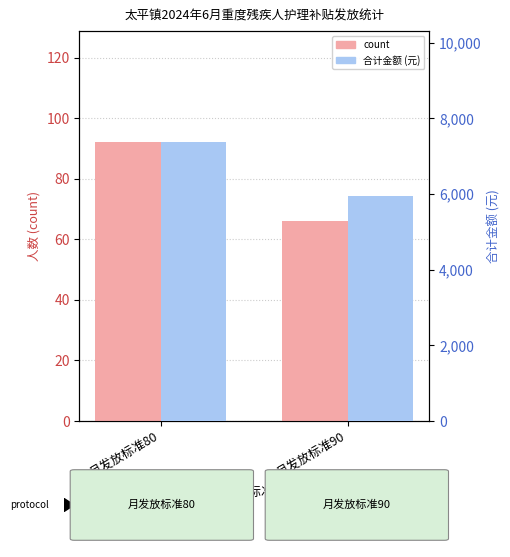

Which series changed the most between 月发放标准80 and 月发放标准90?

合计金额 (元)